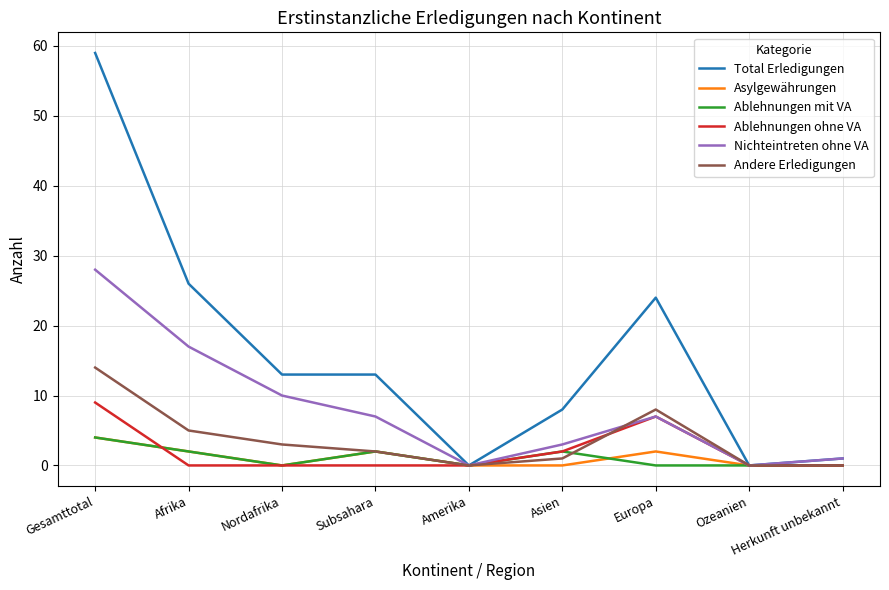

Count the number of data series in this chart.

6